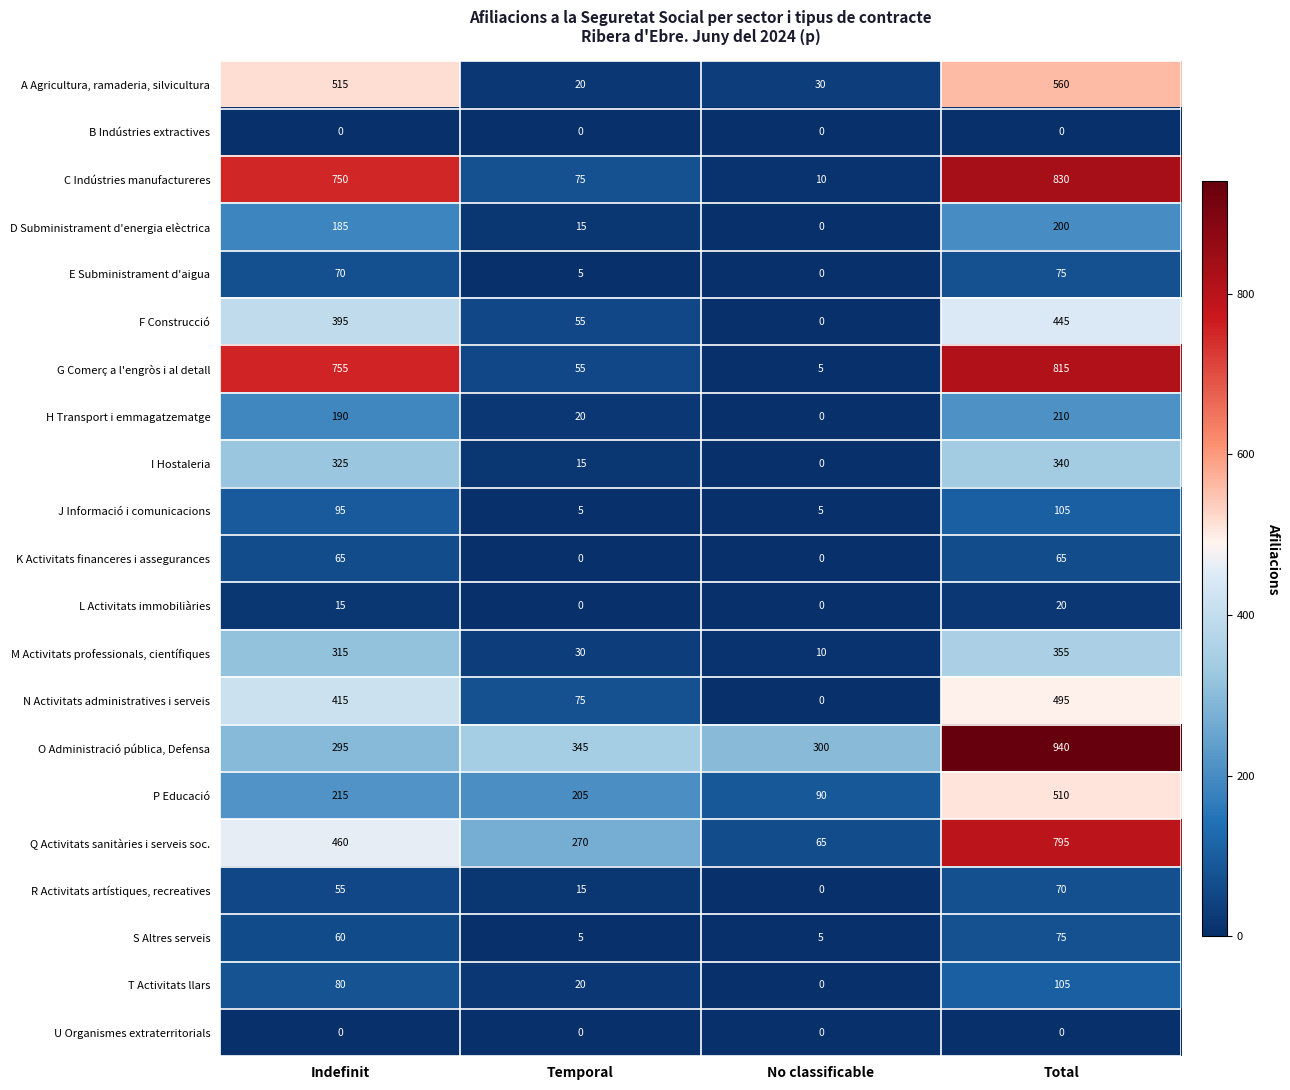

What is the total value across all series at Temporal?

1230